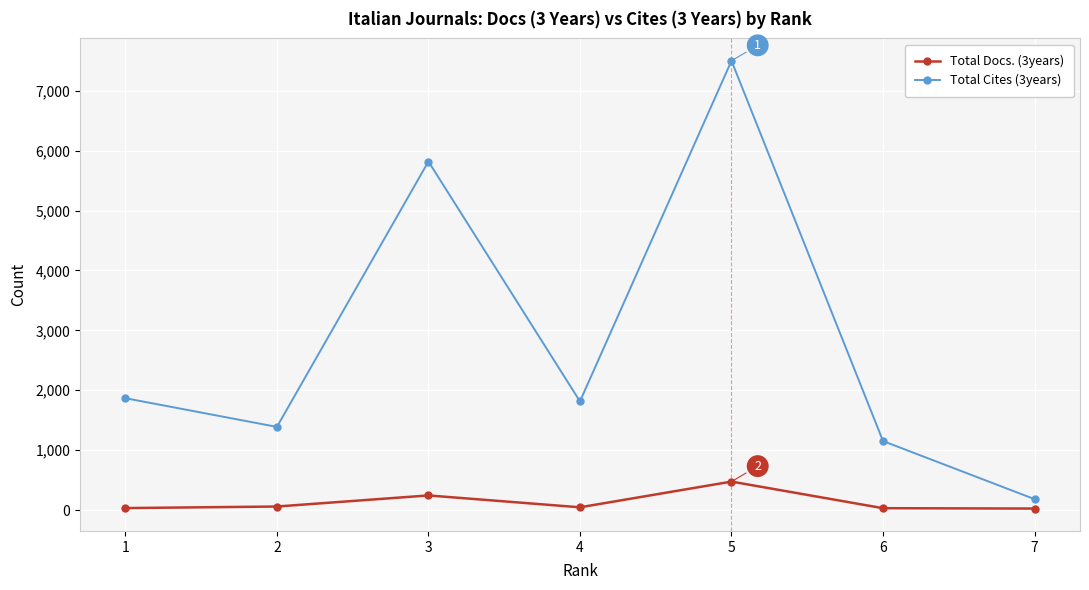

Where is the first local minimum for Total Cites (3years)?

2